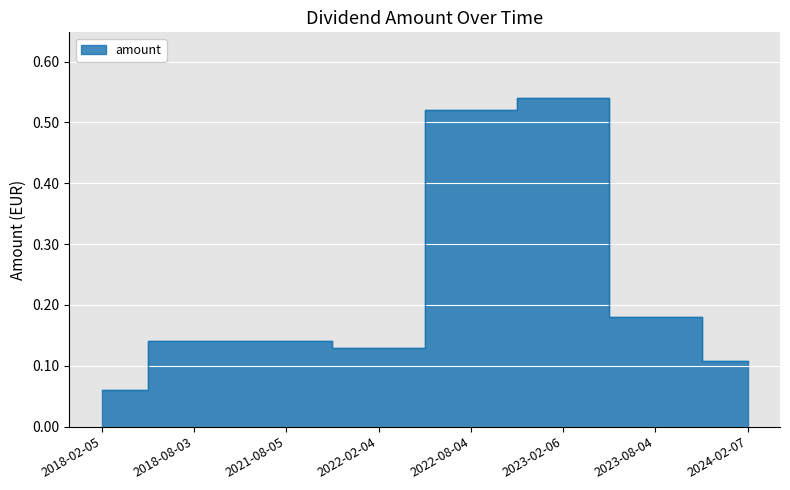

What is the difference between the values at 2021-08-05 and 2018-02-05?

0.1